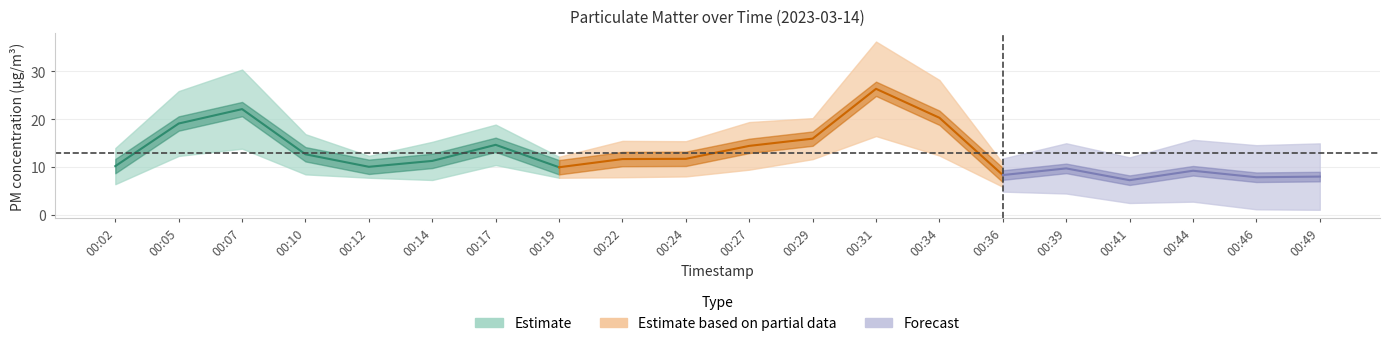

At which category does P2 reach its first local peak?

00:07